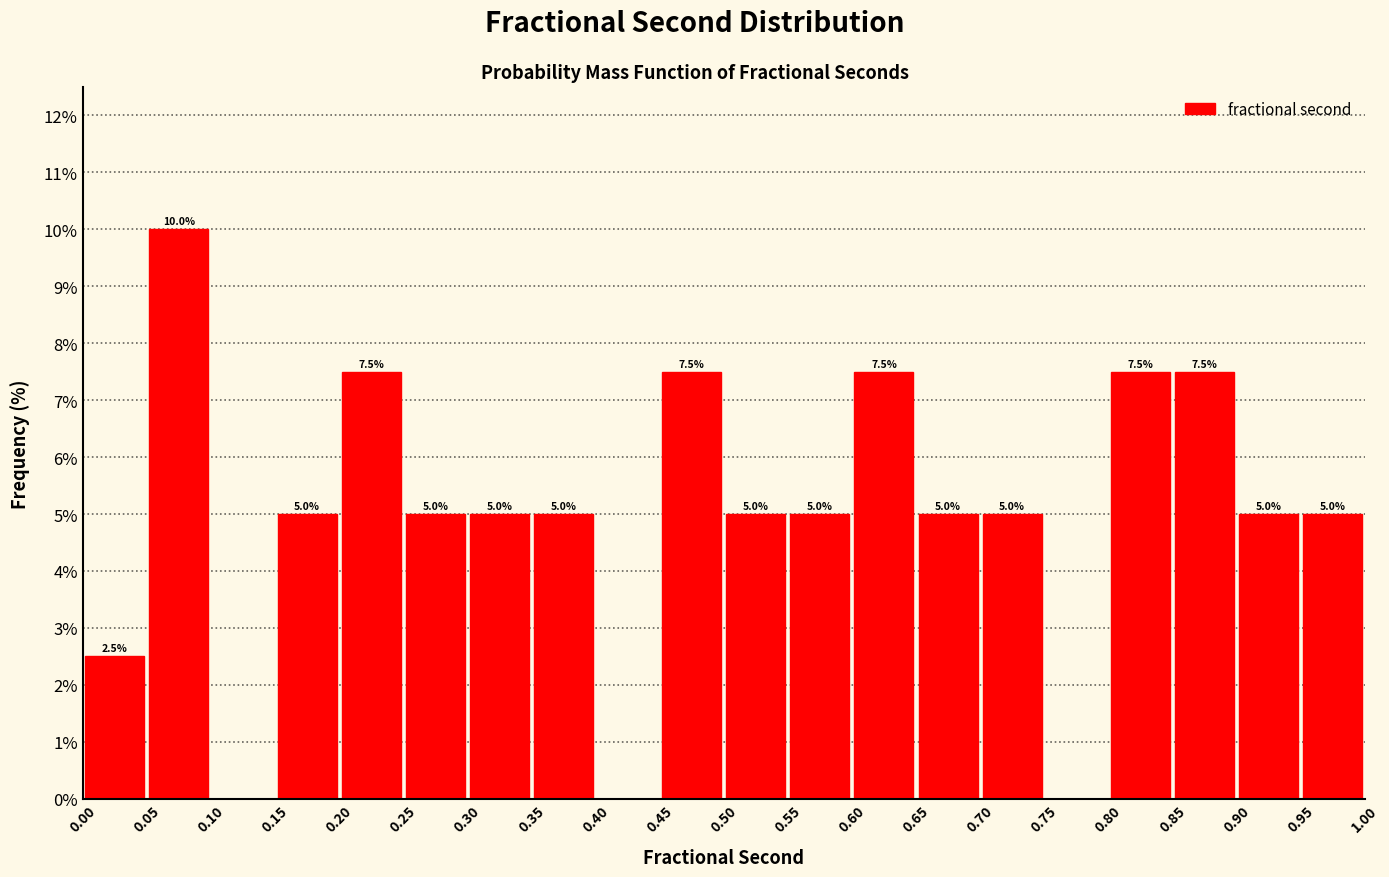

Over which range of the x-axis is the bar tallest?

0.05 to 0.10